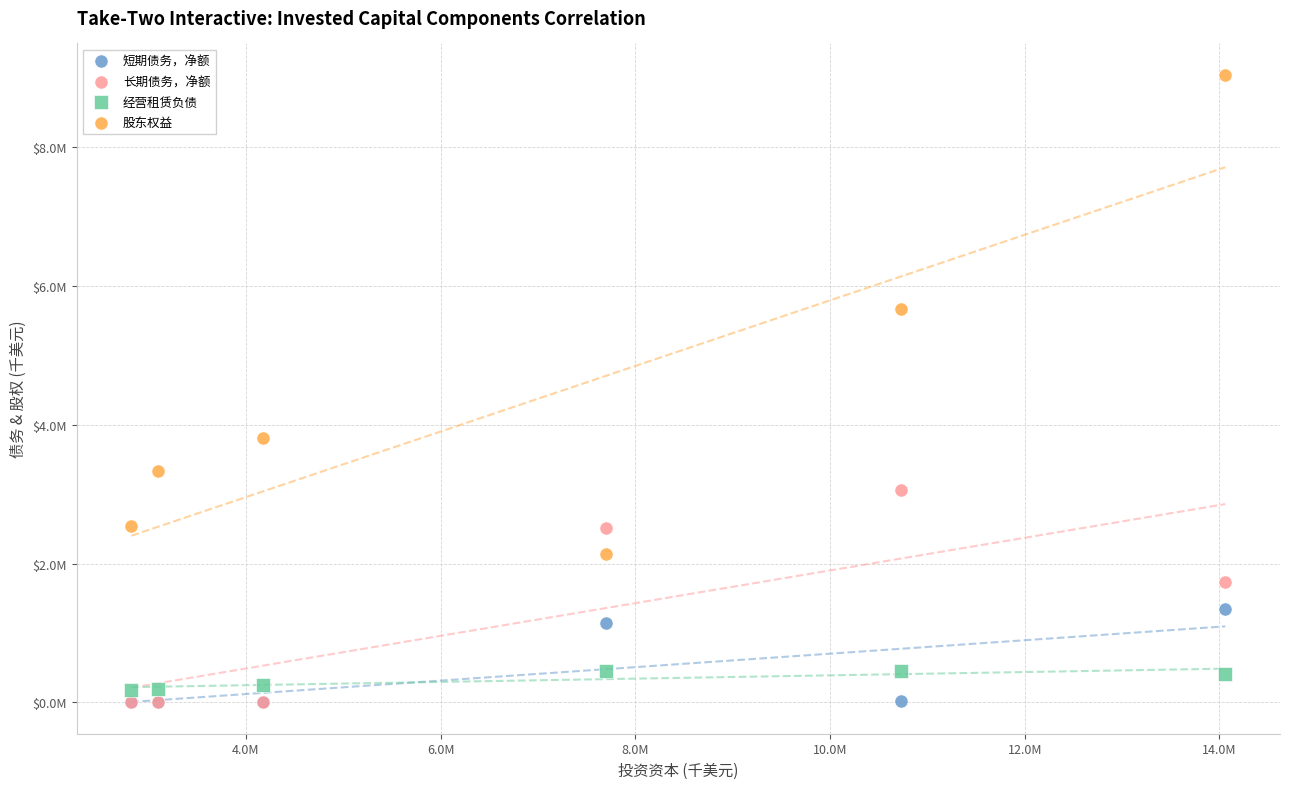

Which series has the largest Y range (max minus min)?

股东权益